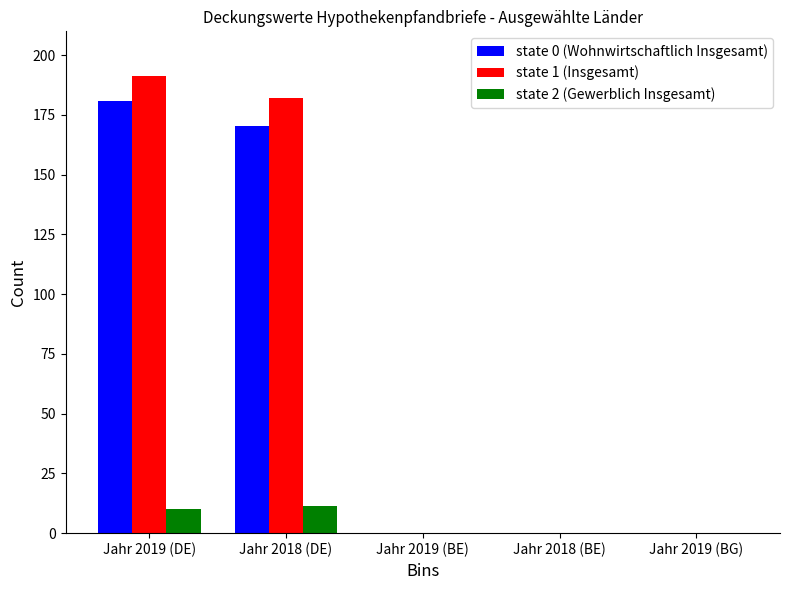

What is the greatest value displayed?

191.1